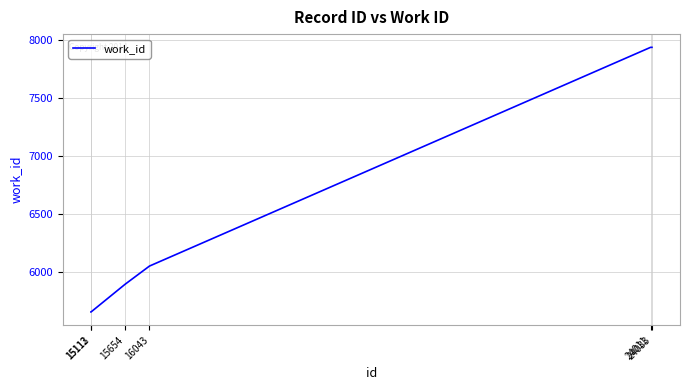

Reading right to left, what are all the values shown in this chart?

24033=7934	24011=7934	16043=6053	15654=5896	15113=5658	15112=5658